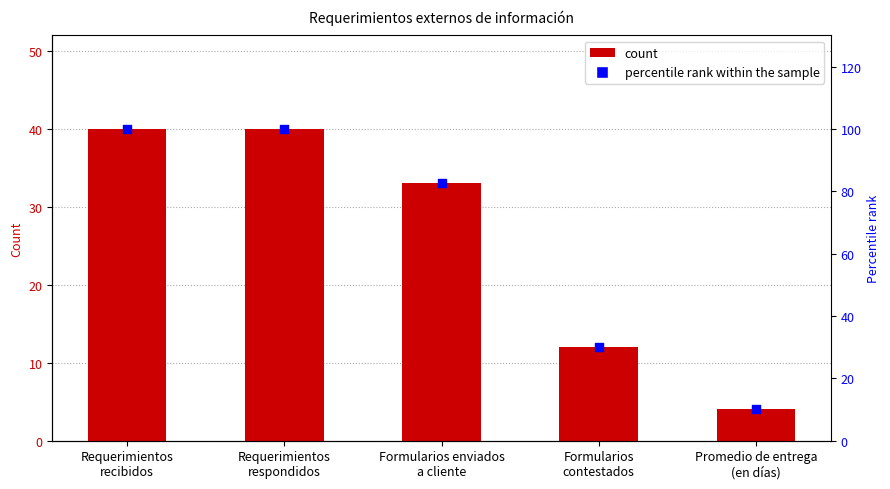

Which series has the widest spread of Y values?

percentile rank within the sample